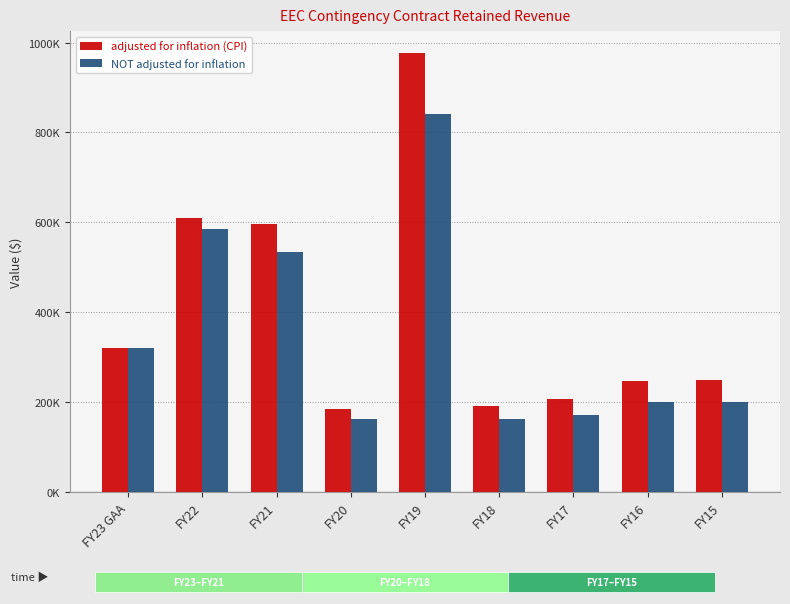

Which series has the largest range (max minus min)?

adjusted for inflation (CPI)